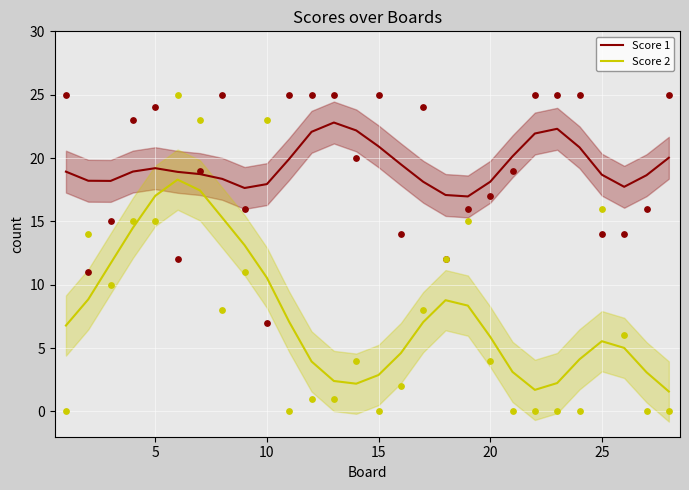

Which series reaches the minimum Y coordinate?

Score 2